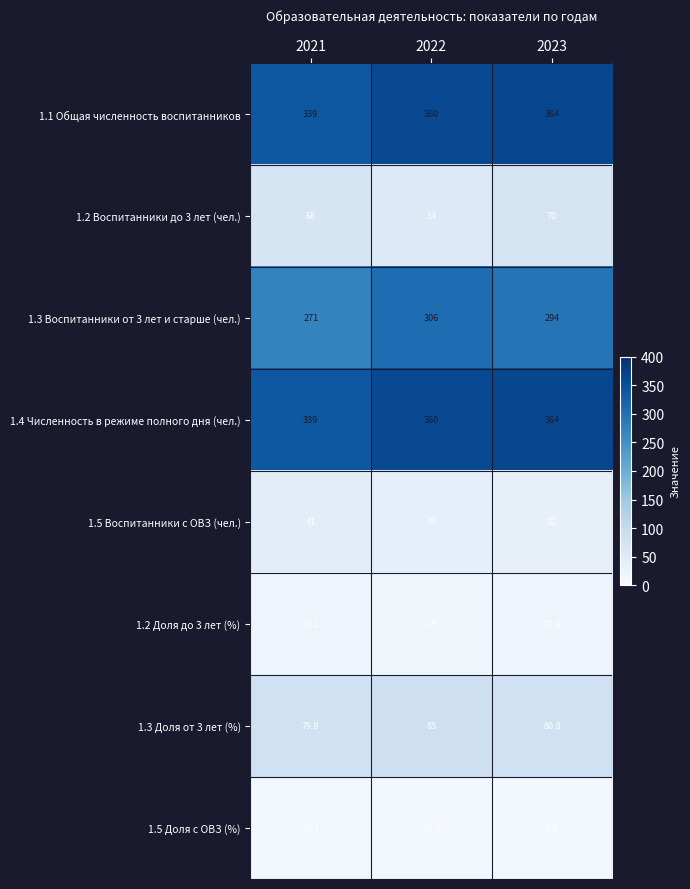

The 1.2 Воспитанники до 3 лет (чел.) series shows 70.0 at 2023. True or false?

True